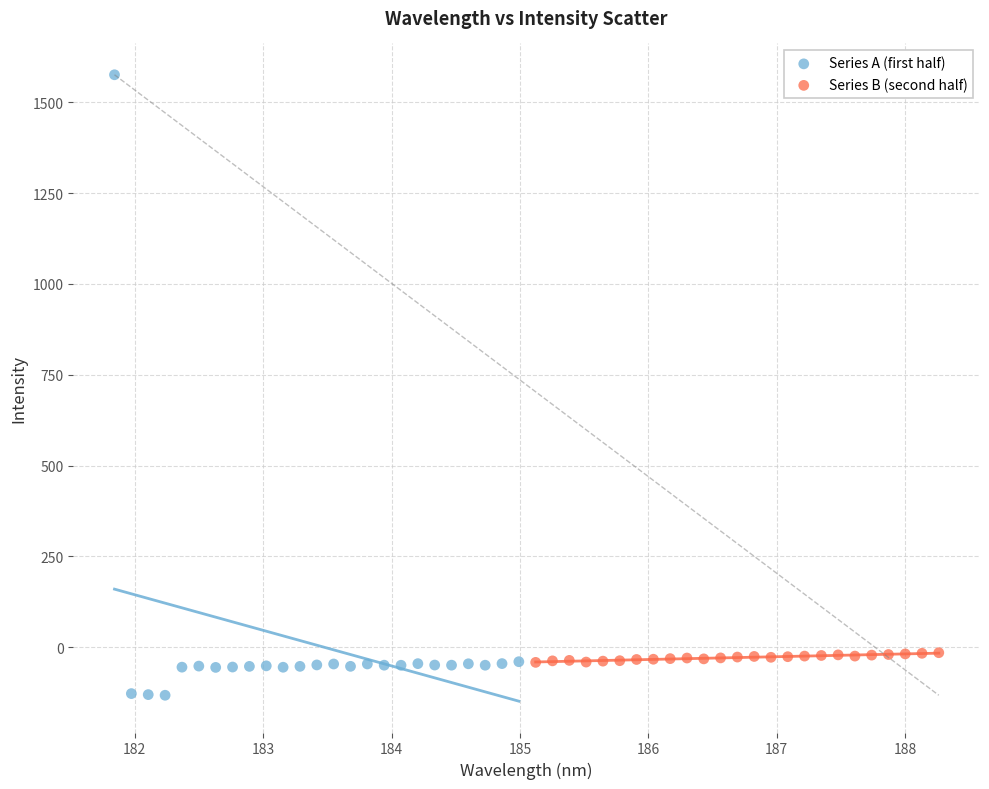

Which series reaches the maximum Y coordinate?

Series A (first half)